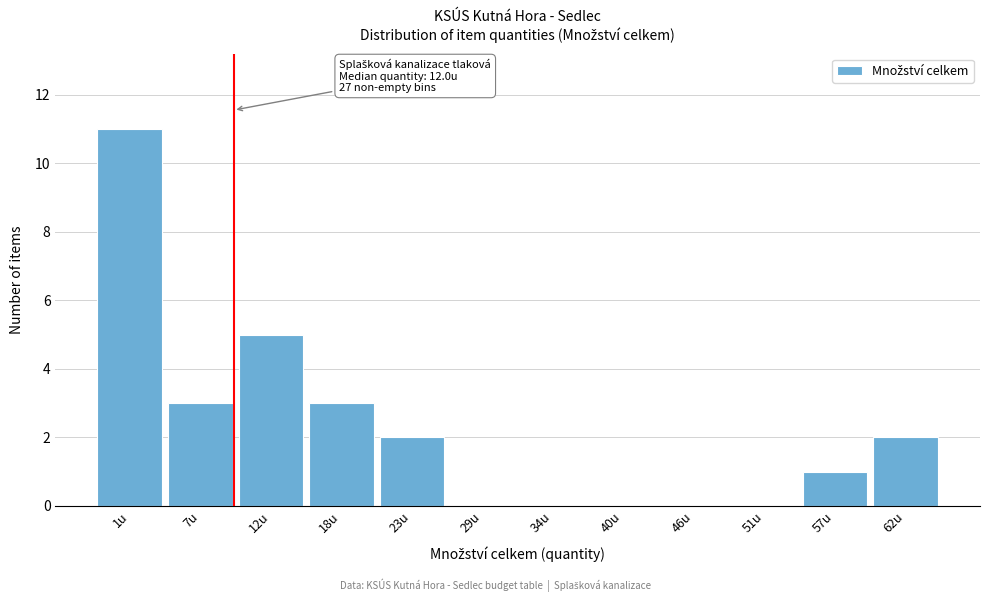

Reading left to right, extract all data points from this chart.

1u=11	7u=3	12u=5	18u=3	23u=2	29u=0	34u=0	40u=0	46u=0	51u=0	57u=1	62u=2